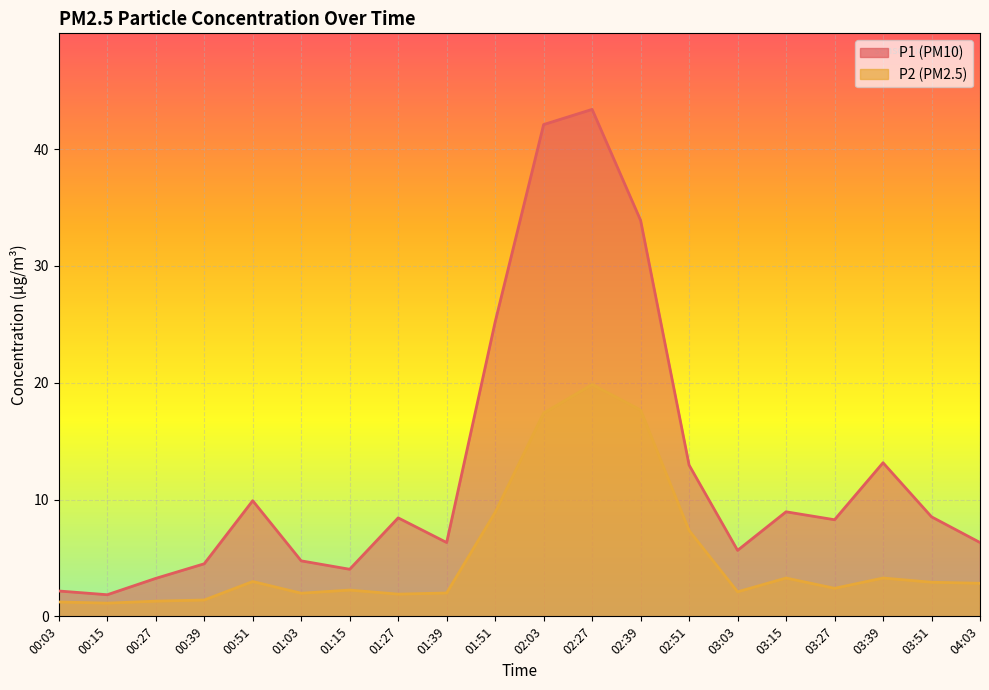

How many values in the P2 series are below 2?

6